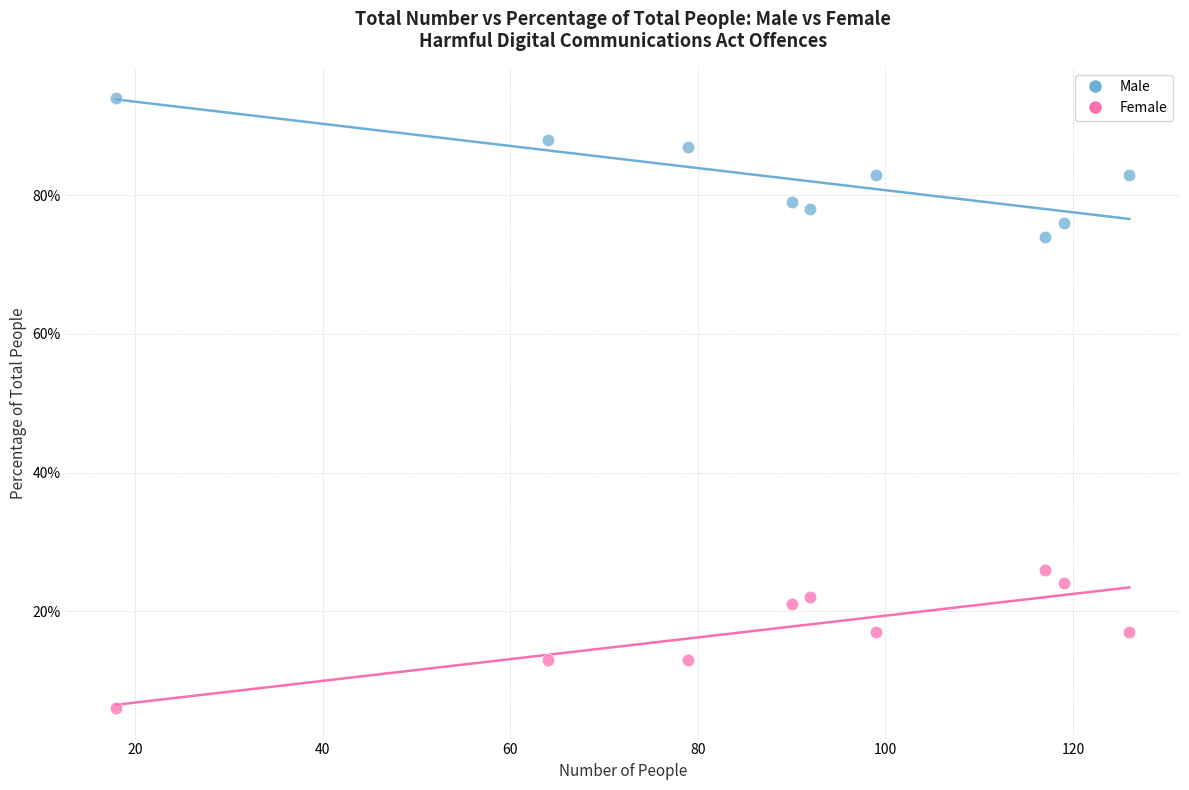

Which series contains the lowest Y value?

Female